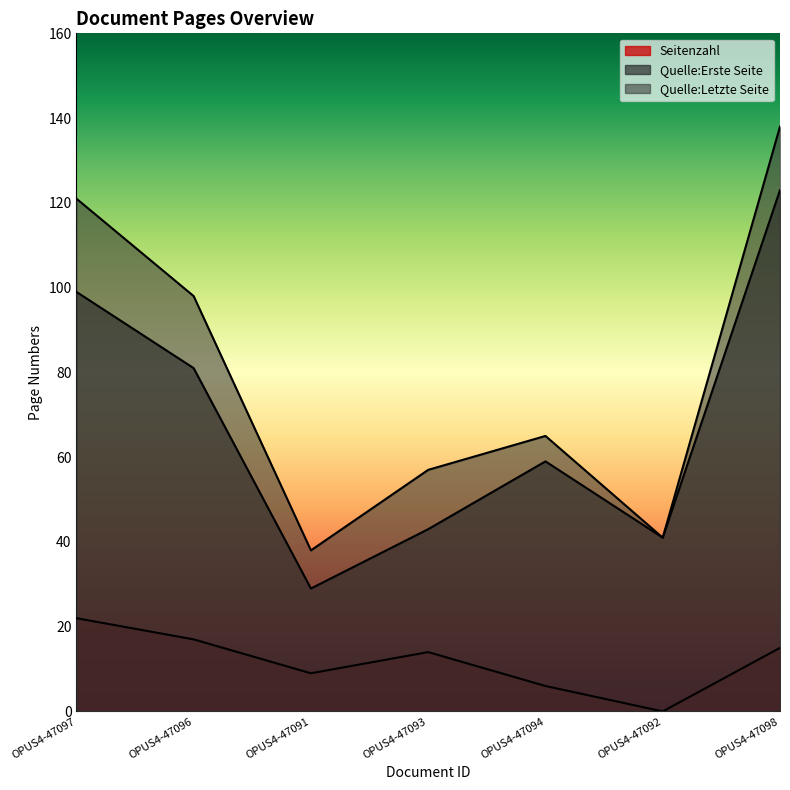

What is the sum of the Quelle:Erste Seite values at OPUS4-47098 and OPUS4-47092?

164